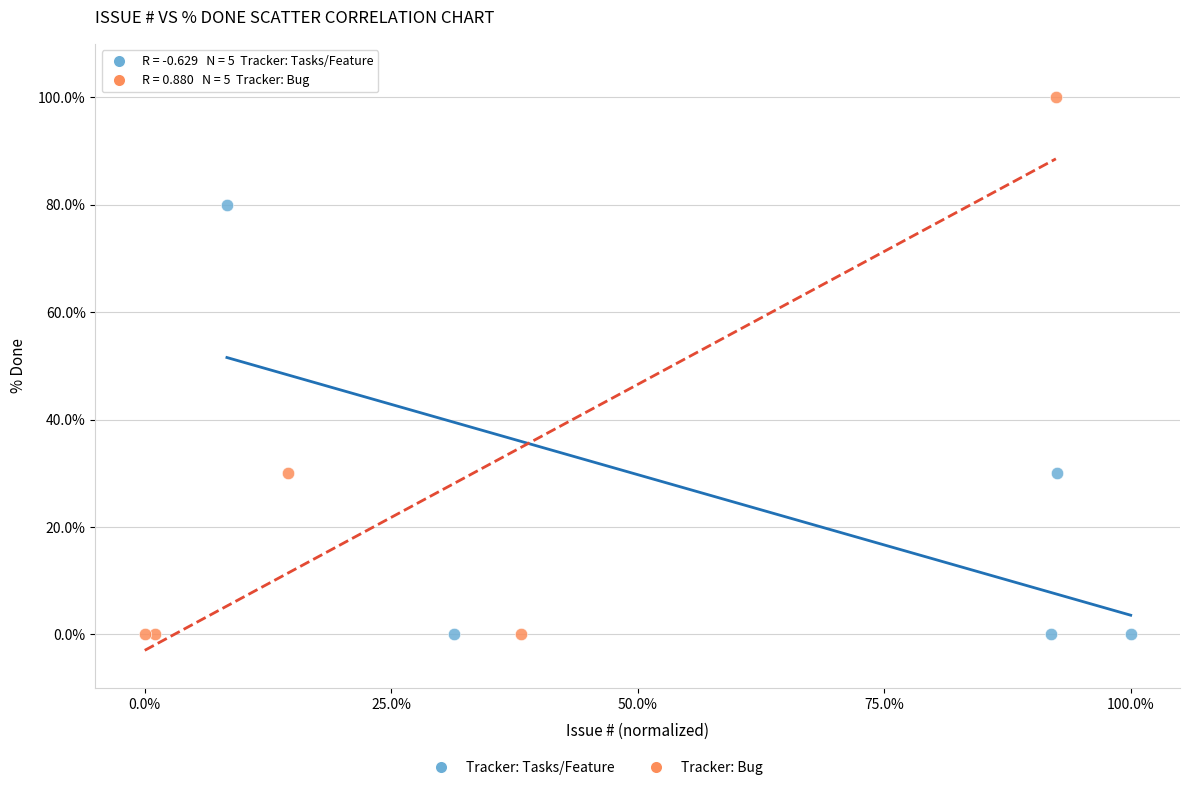

Which series has the widest spread of Y values?

Tracker: Bug